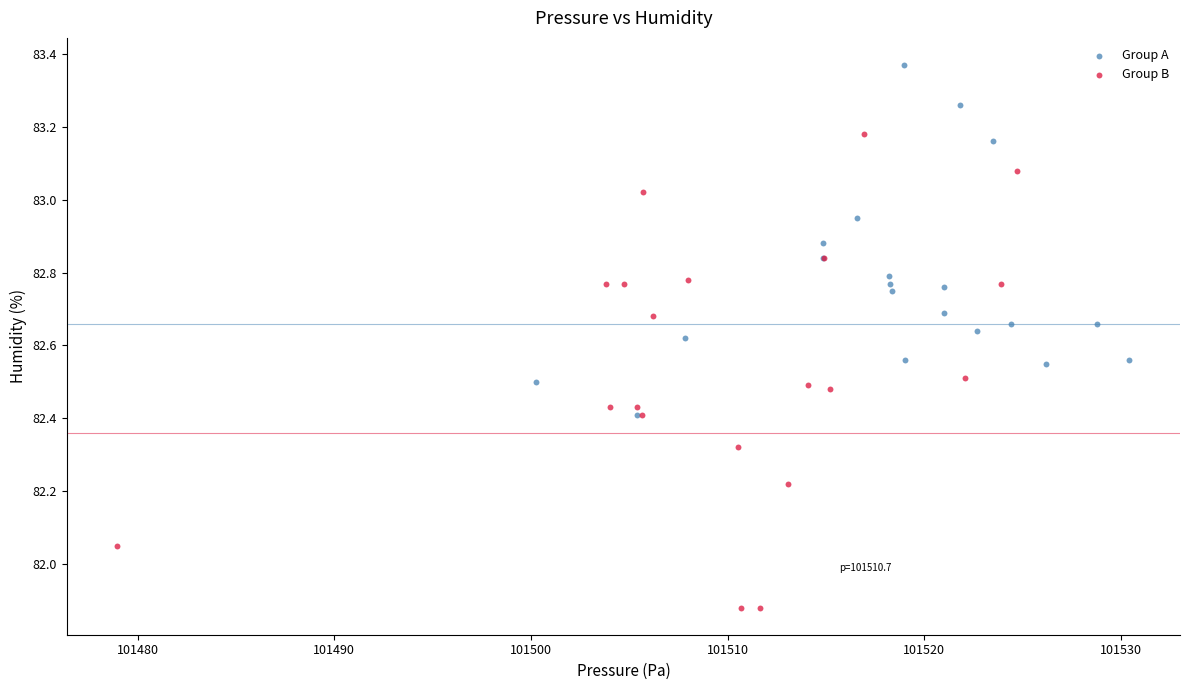

Which series reaches the maximum Y coordinate?

Group A